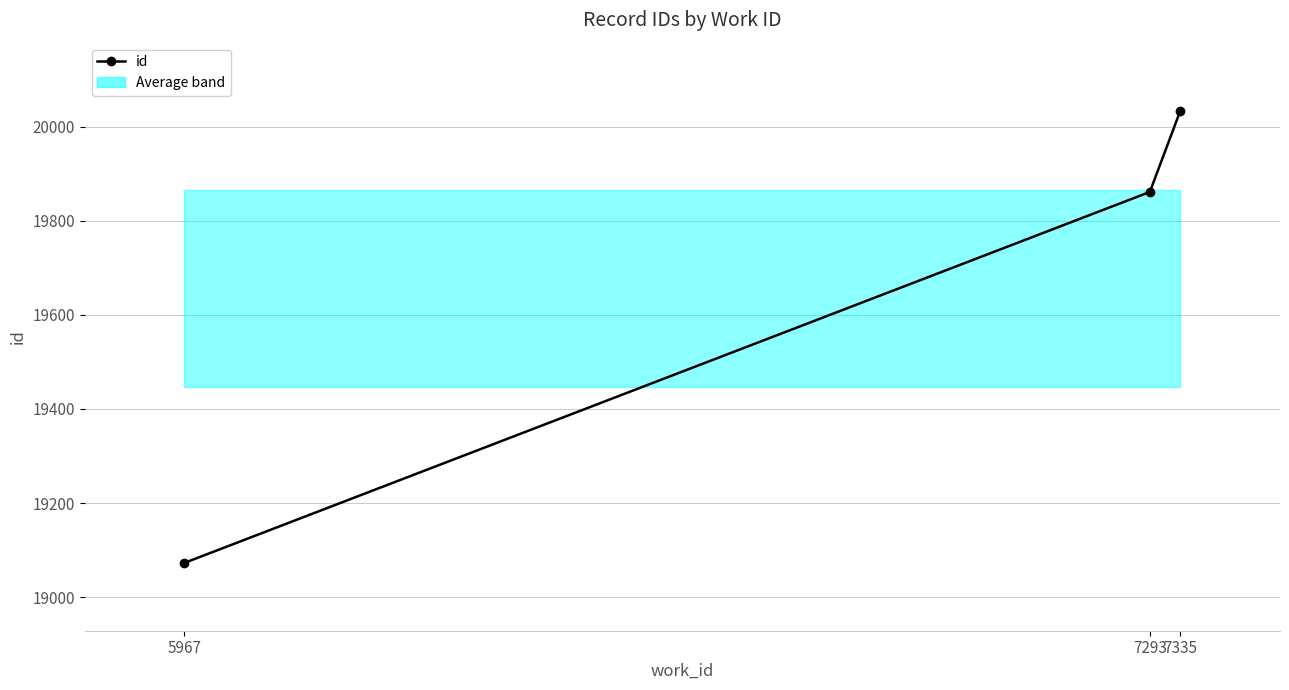

How many data points does each series have?

3